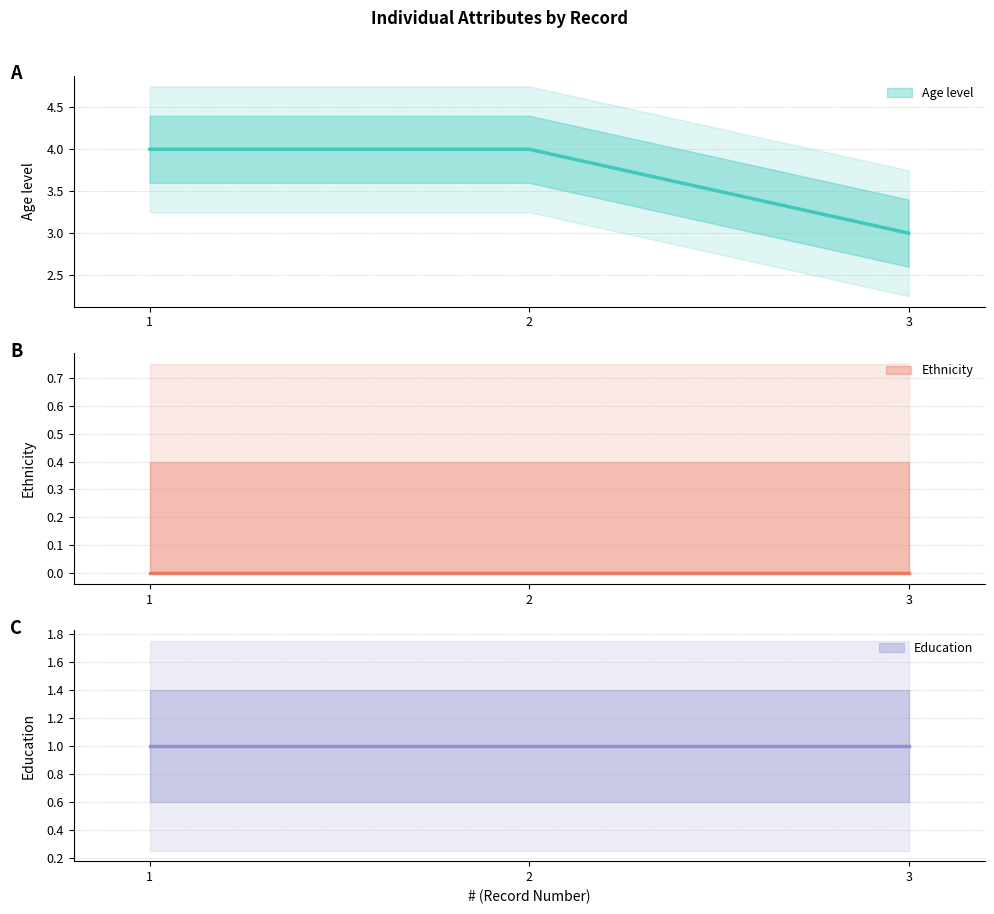

At which category does the chart reach its minimum across all series?

1